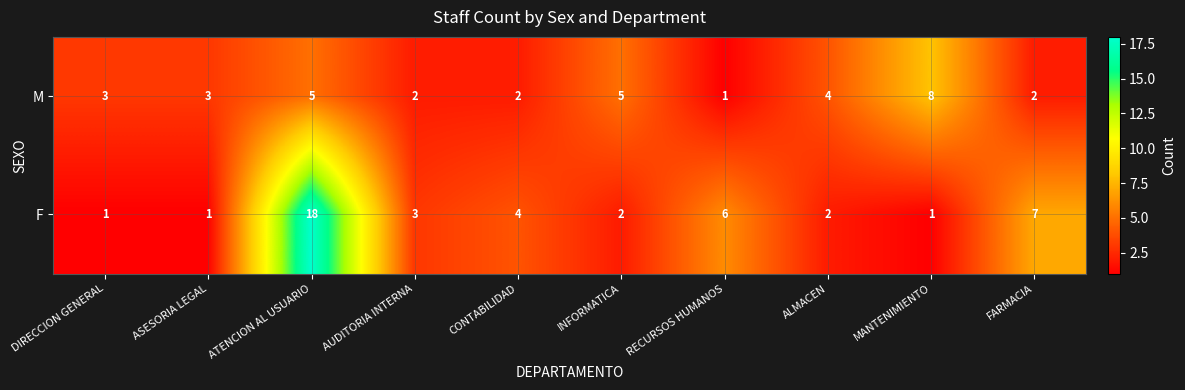

List the series in order of their peak value, lowest first.

M, F